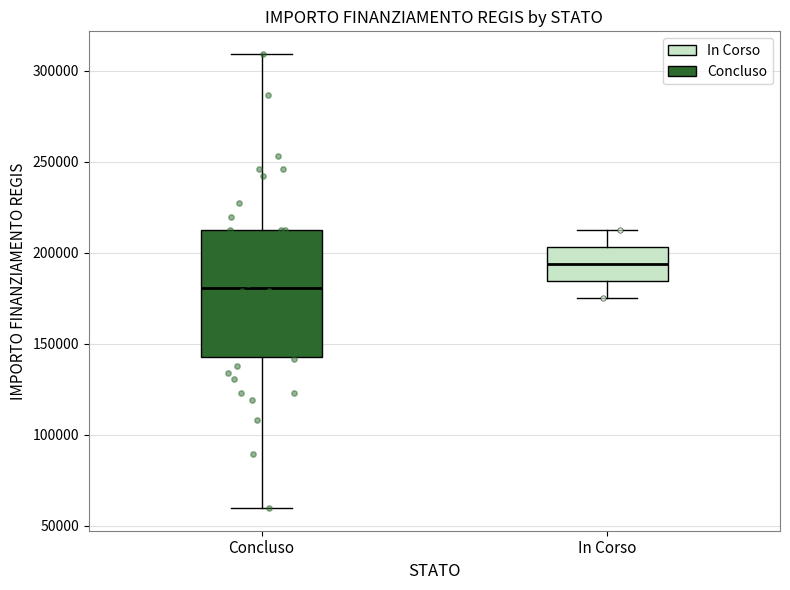

Where does the upper whisker of the box for Concluso end on the y-axis? The values are not printed on the chart, so give them approximately, as read against the axis.

310000